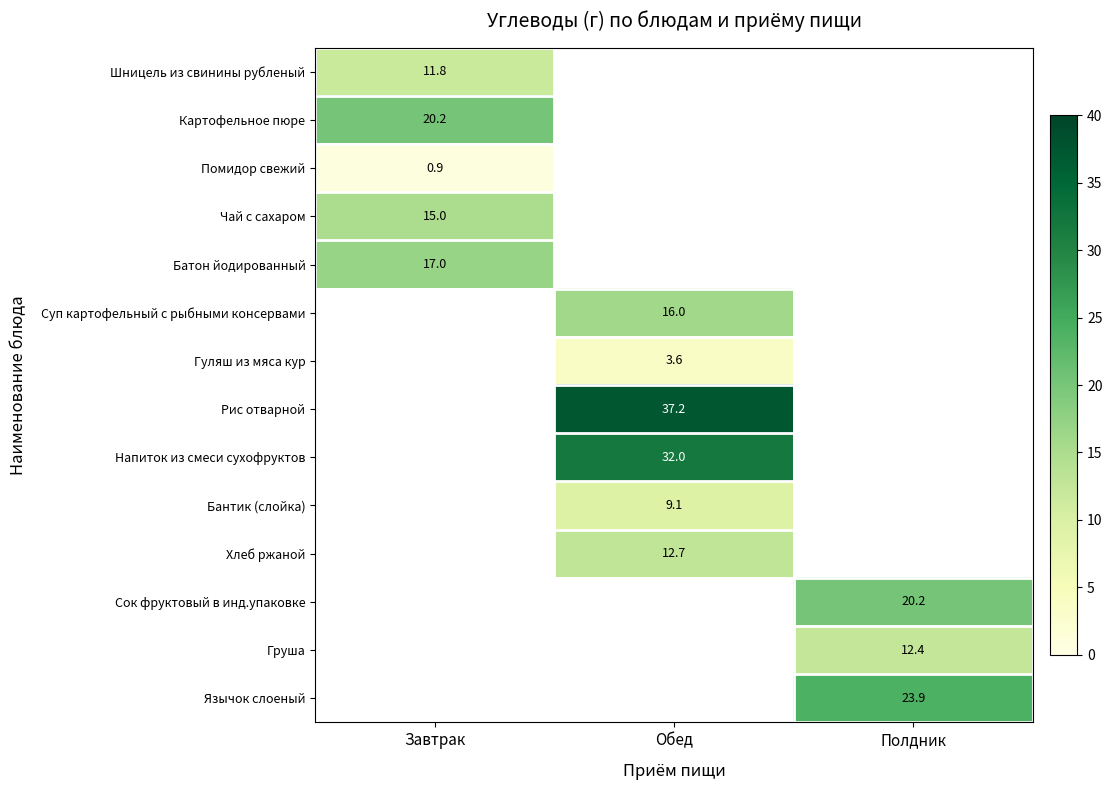

What is the approximate value of Картофельное пюре at Завтрак?

20.2